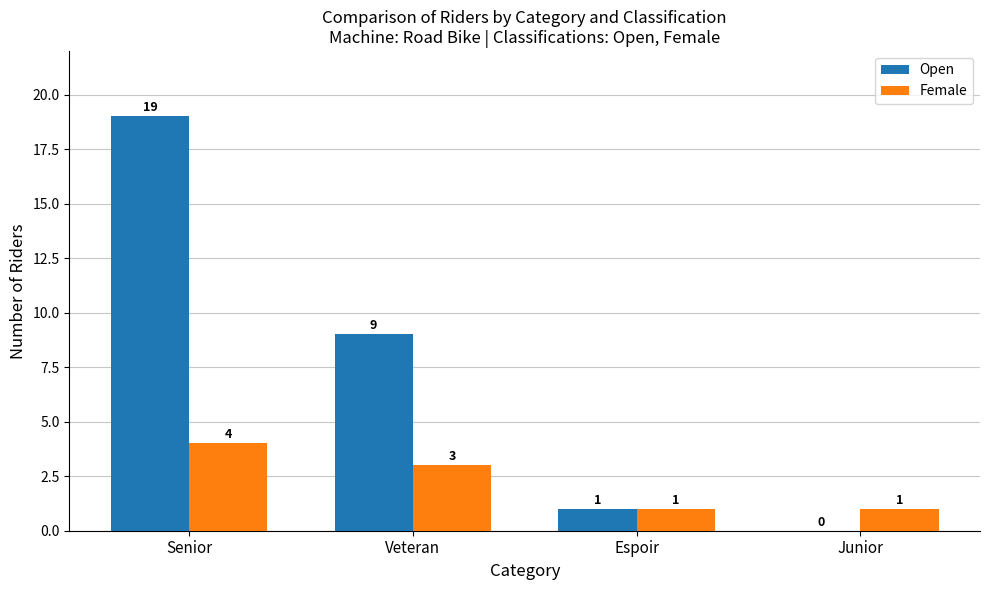

Which series has the largest total across all categories?

Open